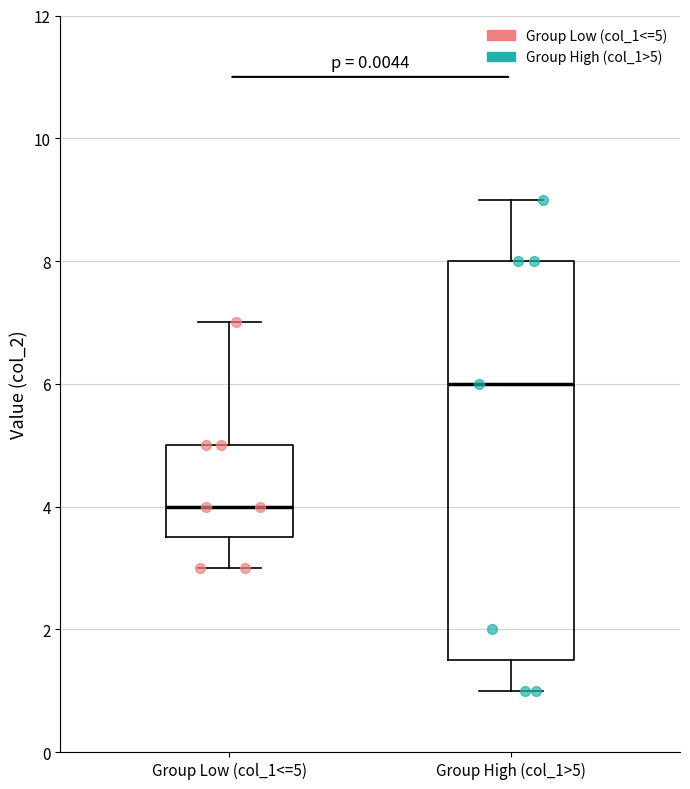

Which box is the tallest, from its lower edge to its upper edge?

Group High (col_1>5)